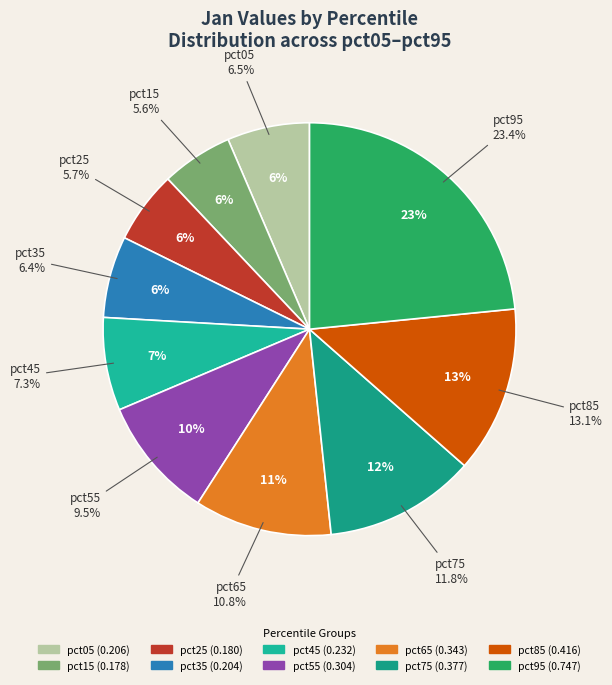

How many slices are in this pie chart?

10